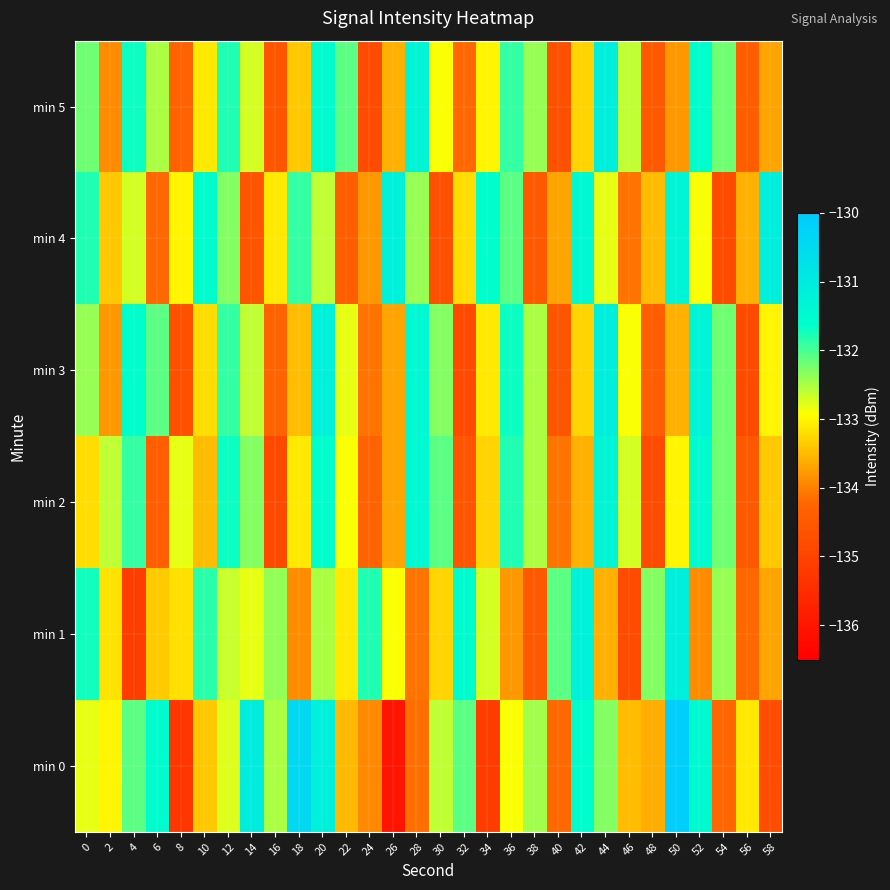

What is the smallest value displayed?

-136.0